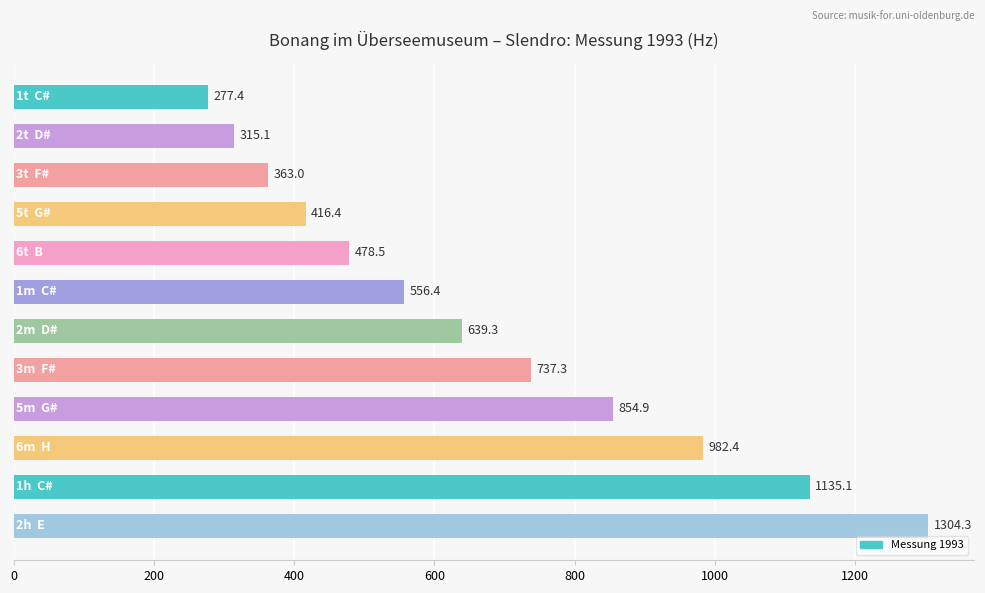

Does the chart contain stacked bars?

No